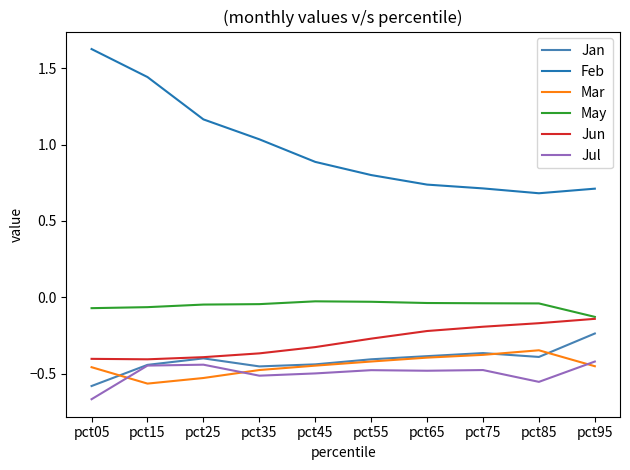

True or false: Mar has more than 2 interior local peaks.

False